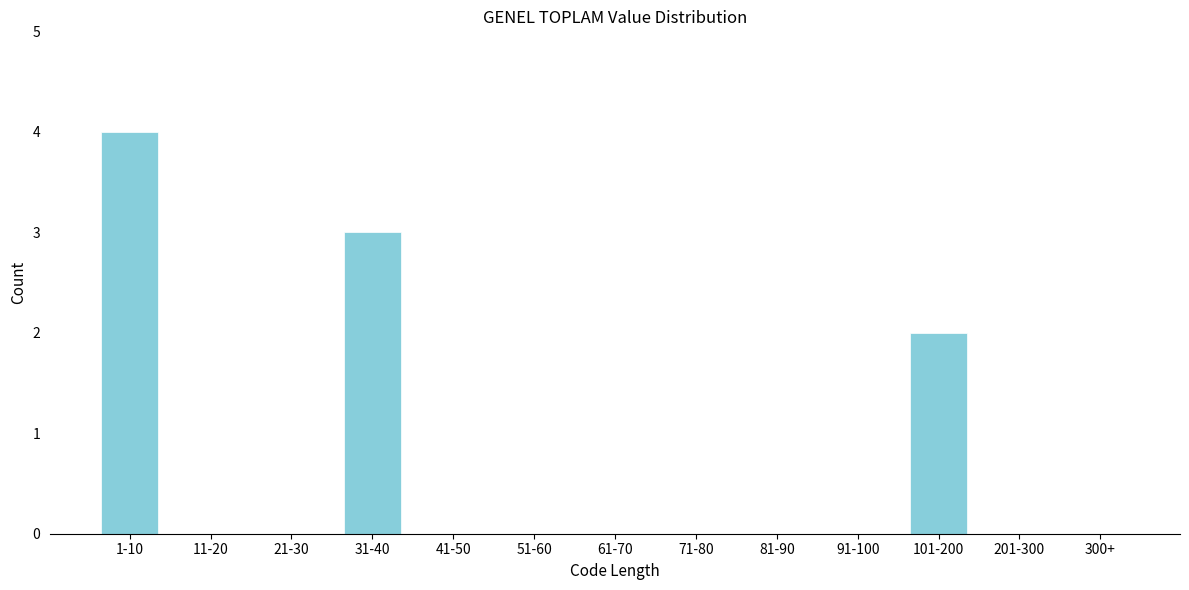

Reading right to left, what are all the values shown in this chart?

300+=0	201-300=0	101-200=2	91-100=0	81-90=0	71-80=0	61-70=0	51-60=0	41-50=0	31-40=3	21-30=0	11-20=0	1-10=4